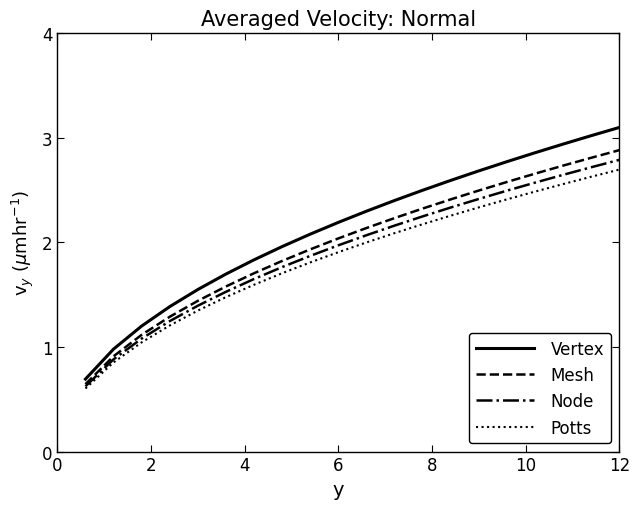

Which series has the widest spread of values?

Vertex